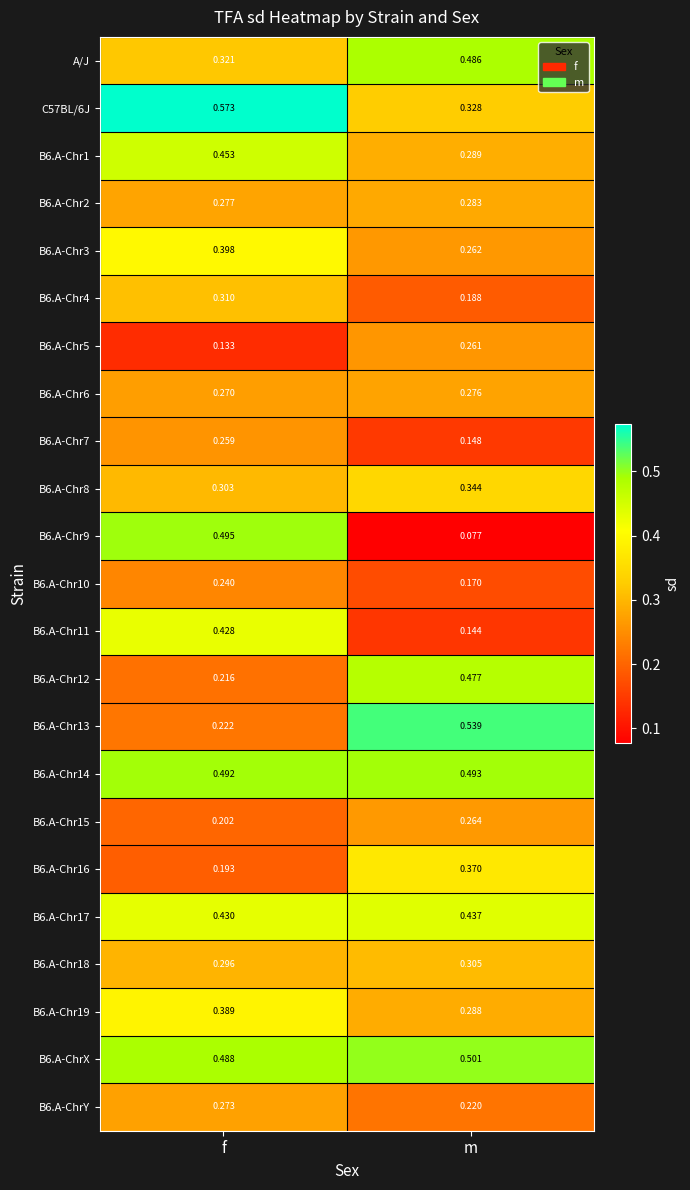

Which series has the widest spread of values?

B6.A-Chr9